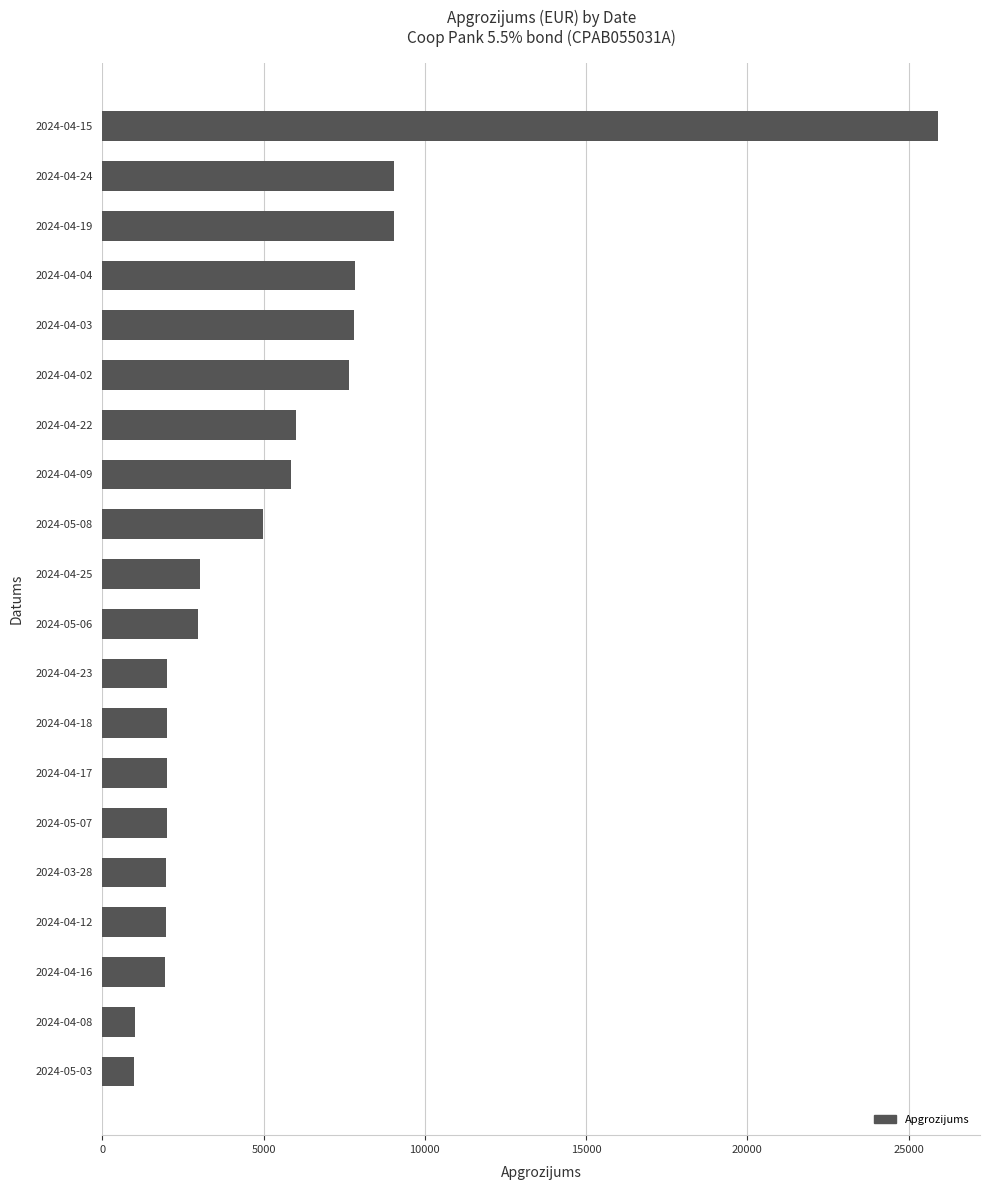

The value at 2024-04-25 is 847.2. True or false?

False